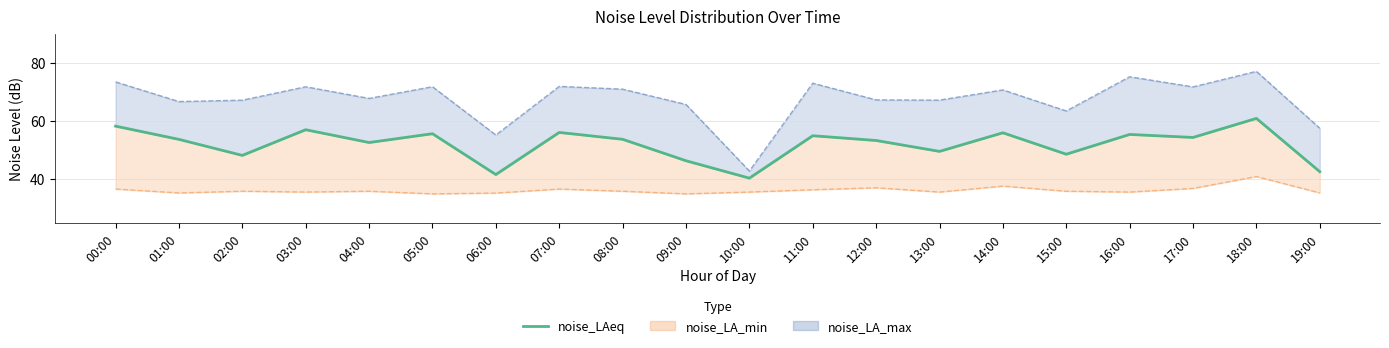

True or false: the data shows 9.1 at 19:00.

False